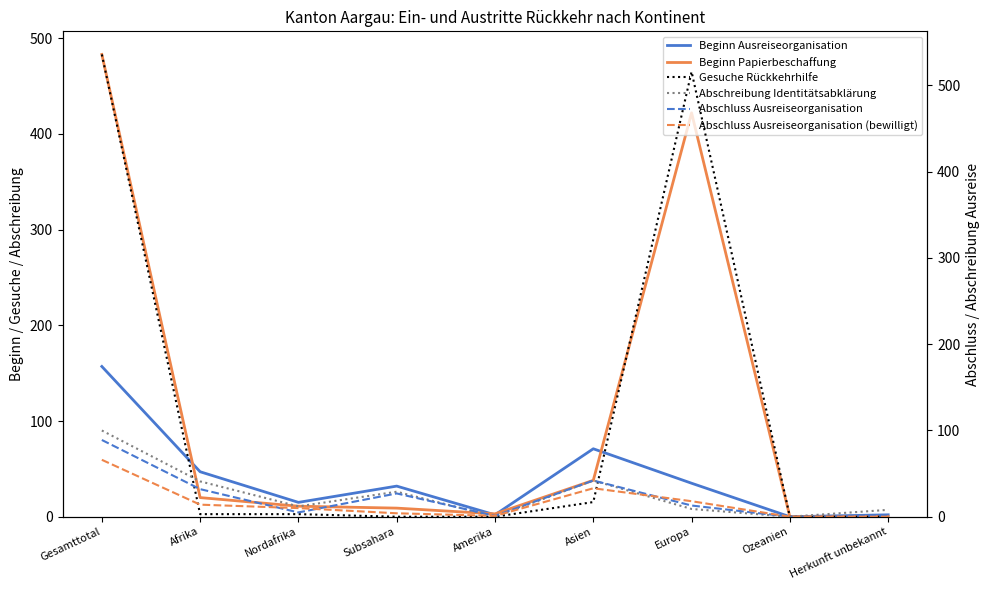

What is the sum of the Gesuche Rückkehrhilfe values at Gesamttotal and Ozeanien?

536